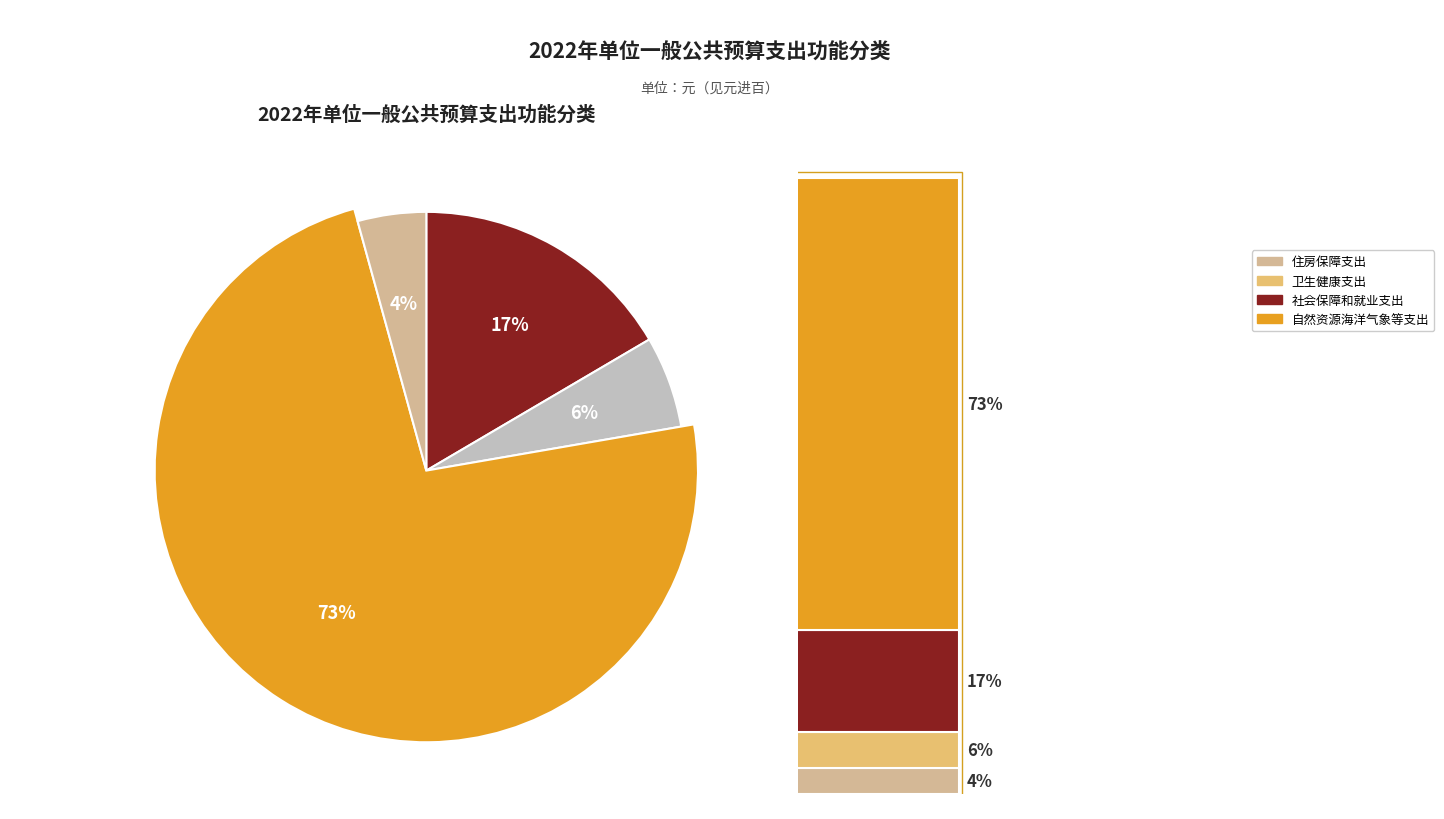

To the nearest percent, what portion does 住房保障支出 represent?

4%